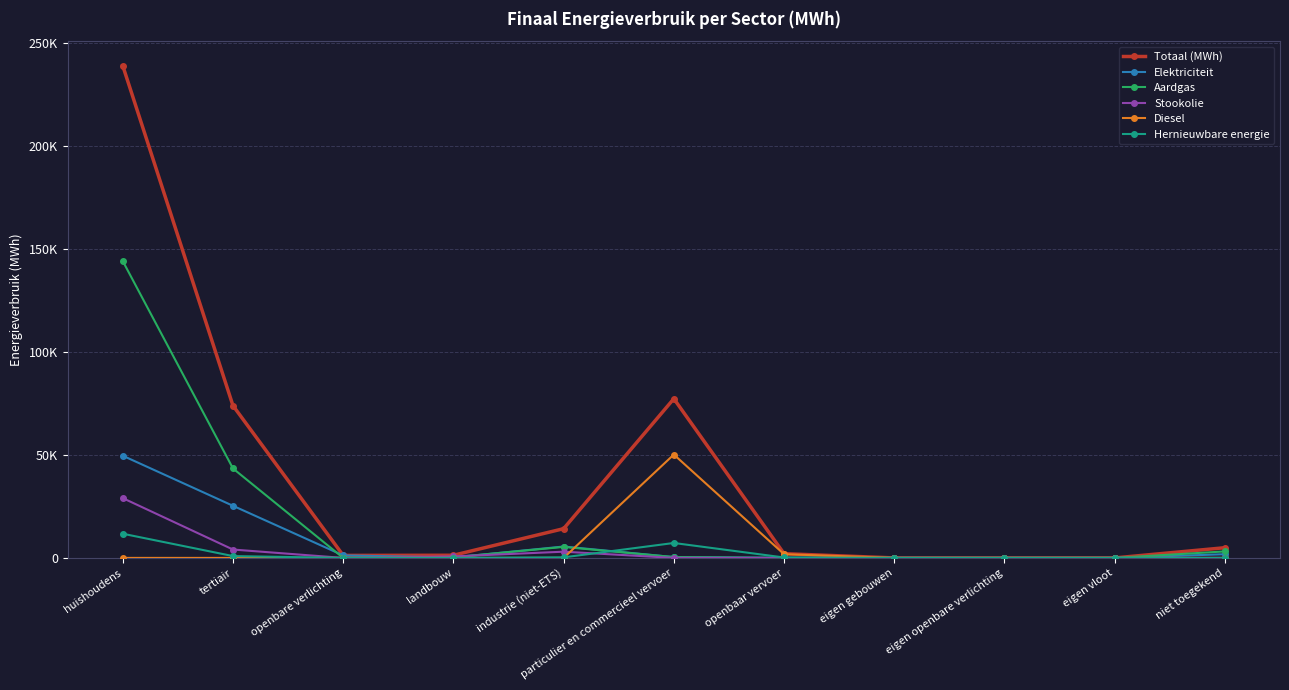

Is this an area chart (filled region under the line)?

No